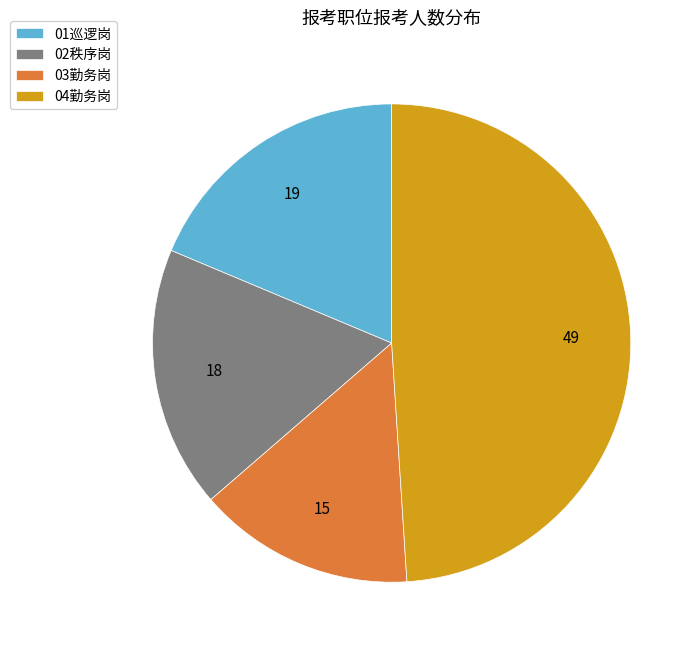

True or false: 02秩序岗 accounts for 28% of the total.

False